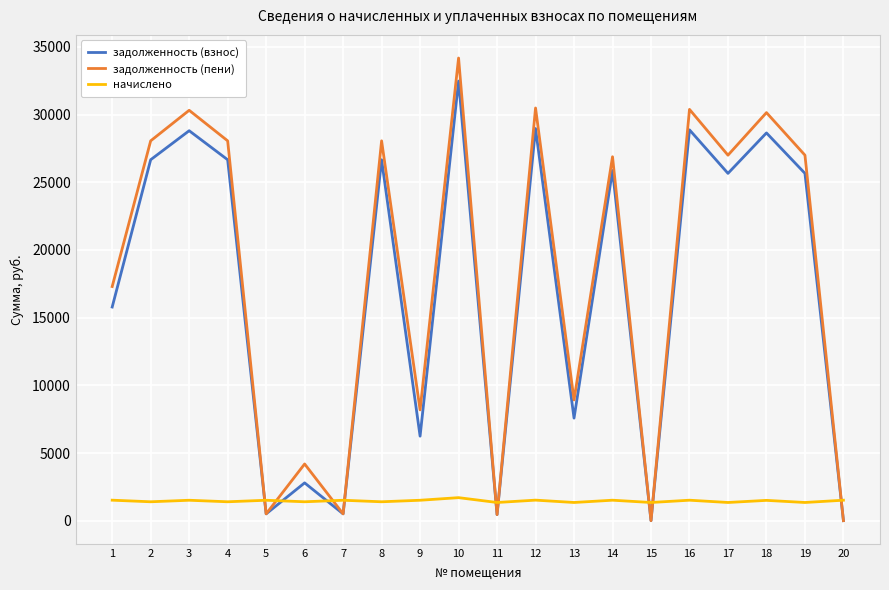

Which series has the largest range (max minus min)?

задолженность (пени)